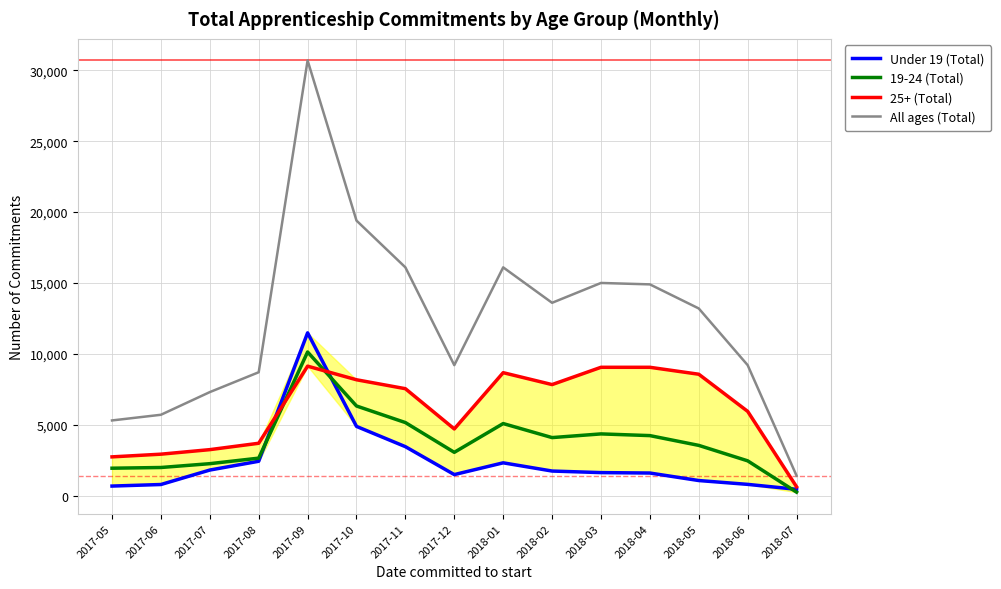

What is the label of the 2nd point from the right?

2018-06